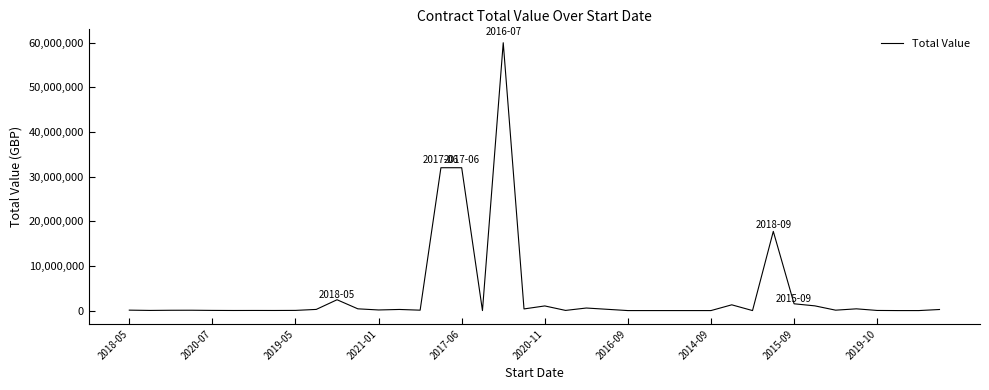

What is the greatest value displayed?

60000000